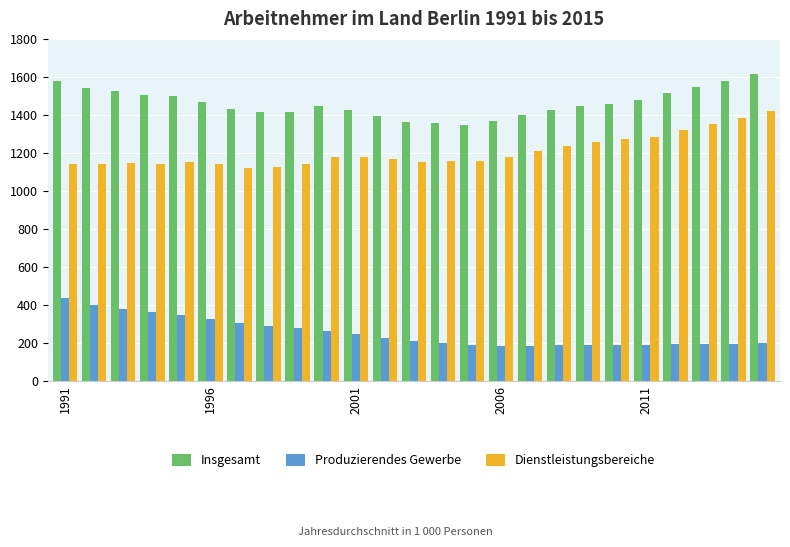

List the series in order of their peak value, lowest first.

Produzierendes Gewerbe, Dienstleistungsbereiche, Insgesamt